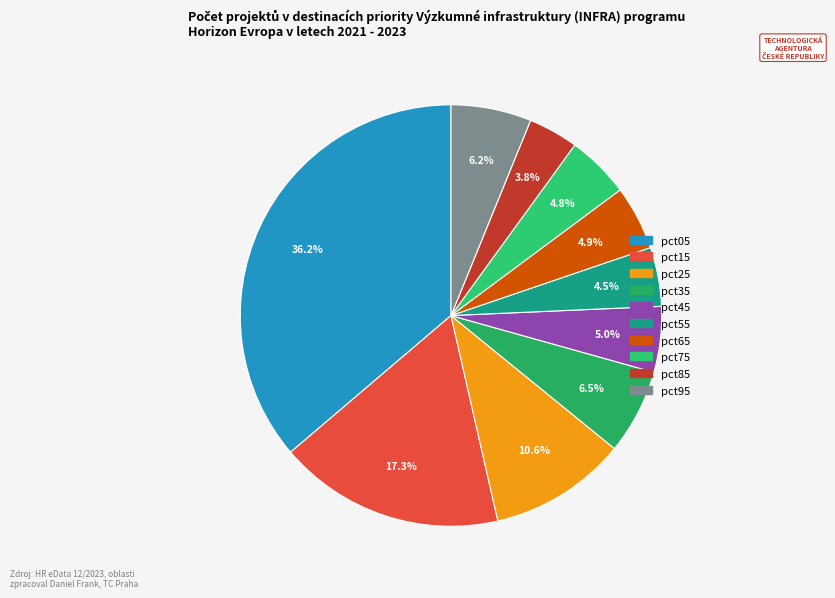

Is it true that pct55 is 5% of the pie?

True